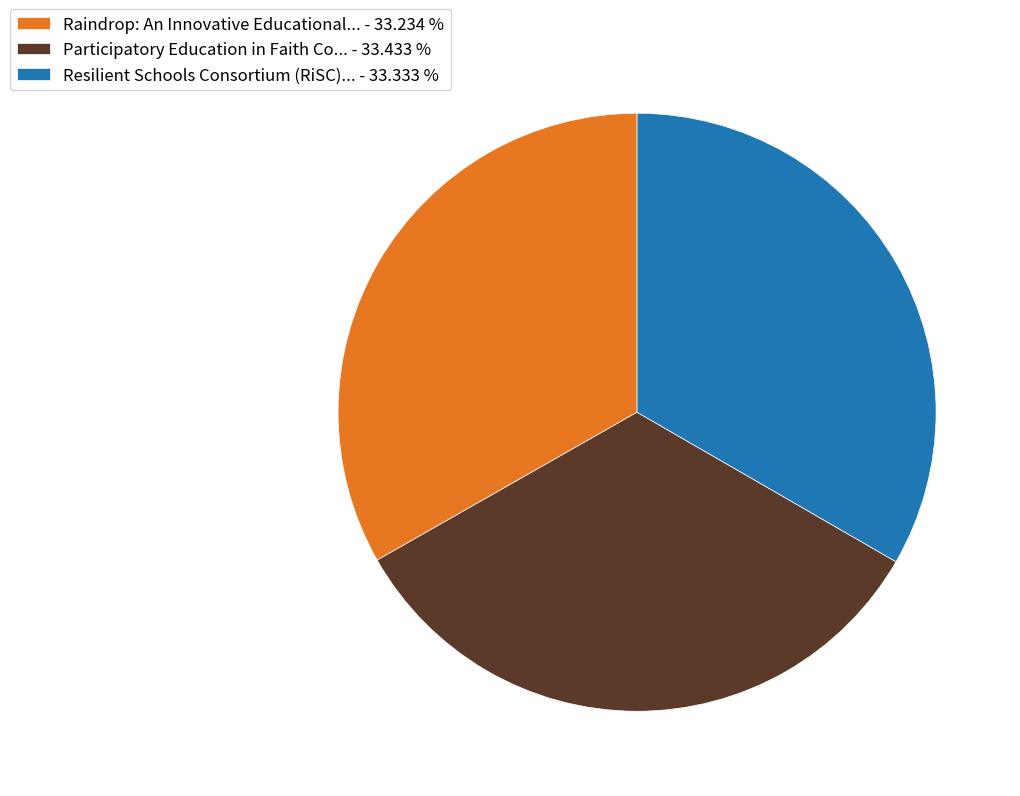

Does Raindrop: An Innovative Educational... - 33.234 % account for over 50% of the chart?

No